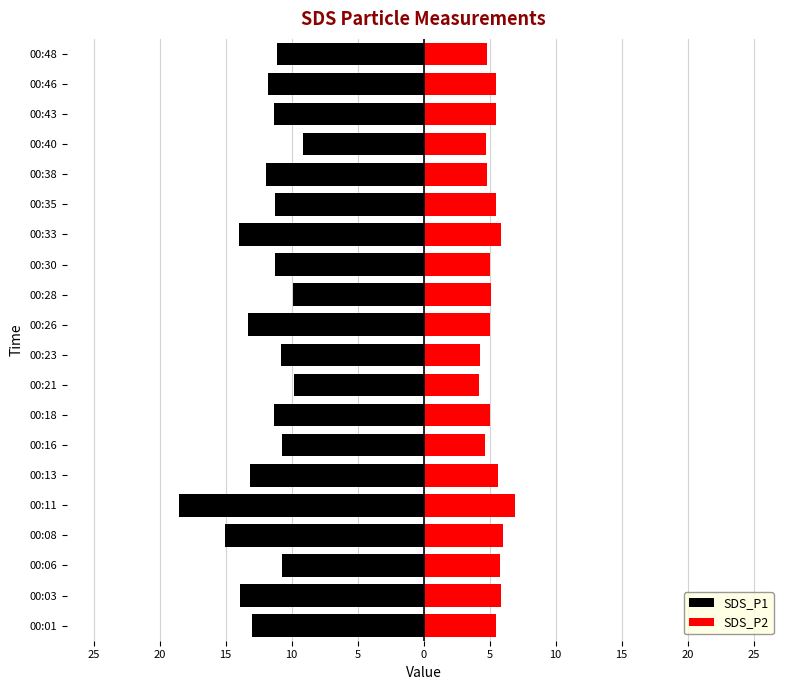

What is the sum of all SDS_P1 values?

-241.8